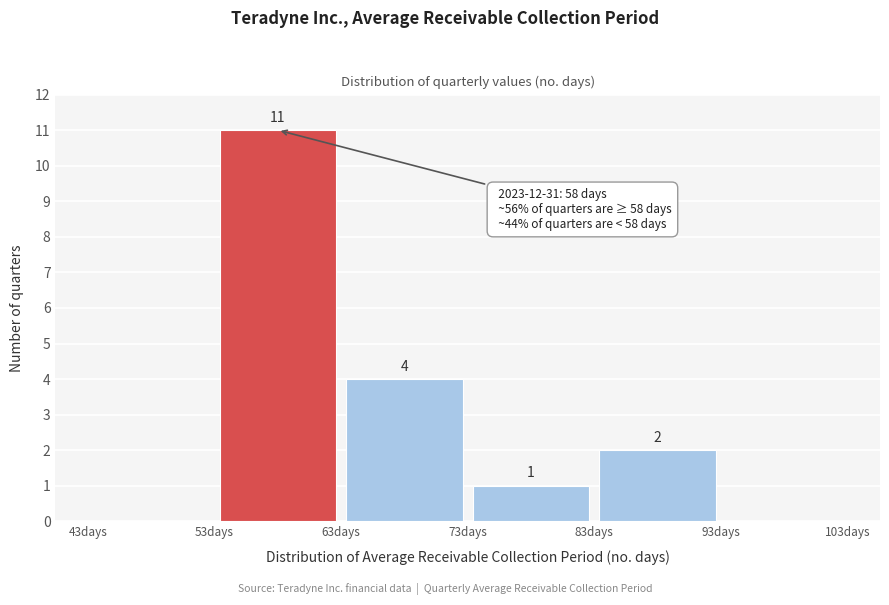

Which range on the x-axis has the tallest bar?

53 to 63